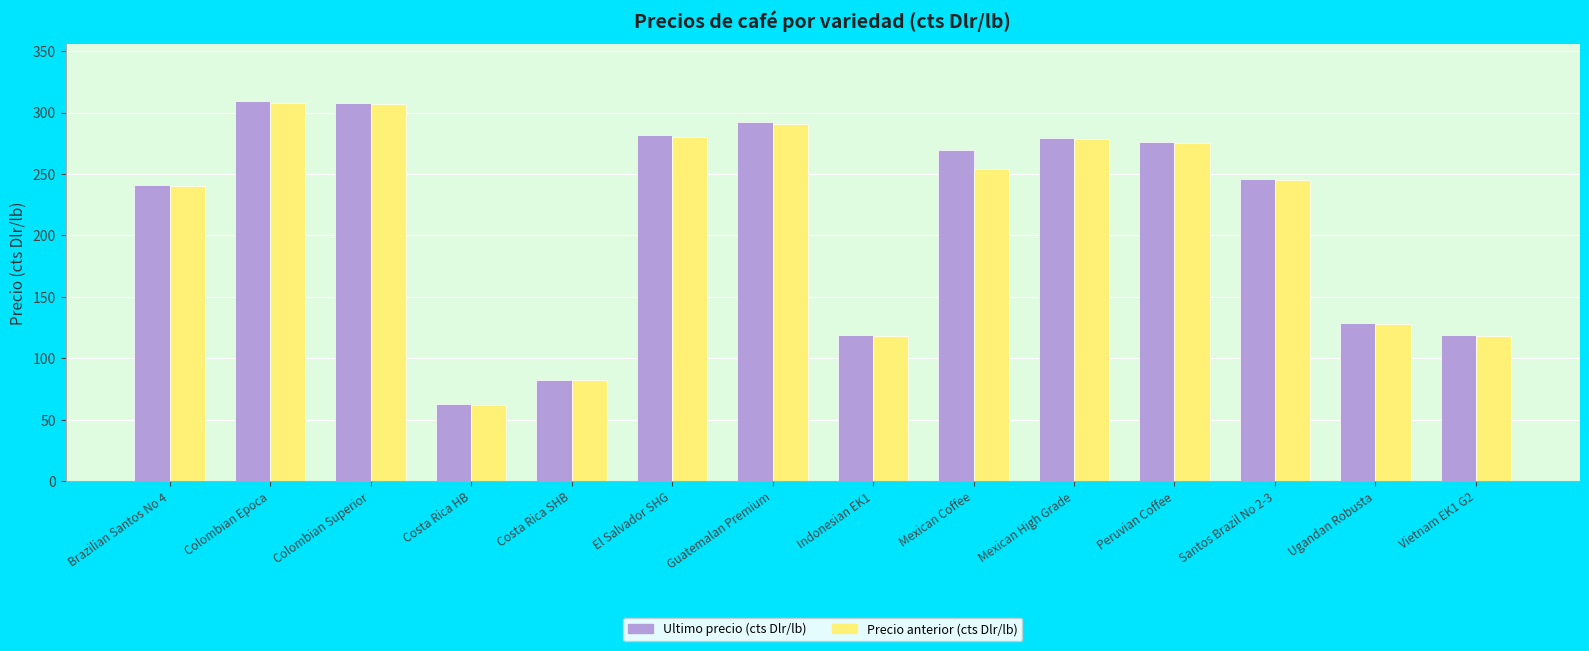

What is the value of the Ultimo precio (cts Dlr/lb) bar at the 14th from the left?

119.0